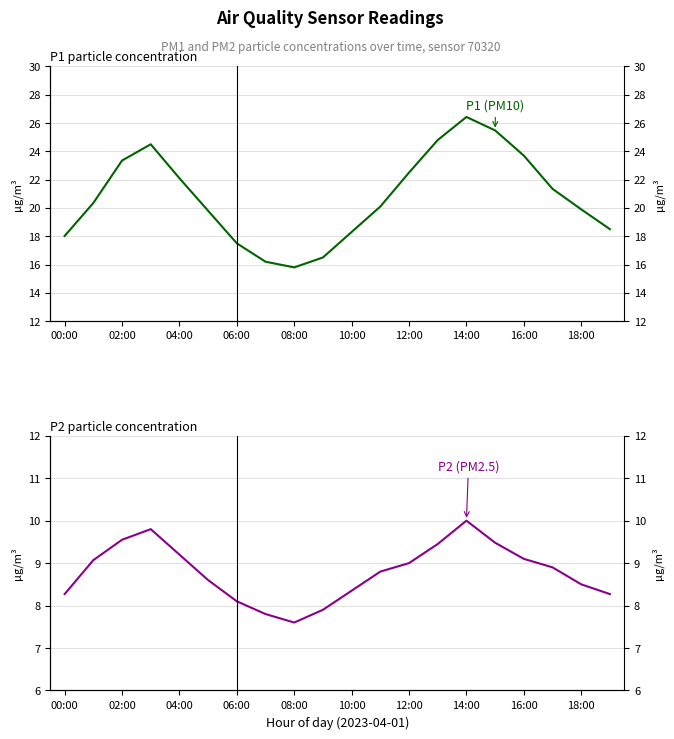

Is the value of P2 (PM2.5) at 02:00 greater than the value of P1 (PM10) at 18:00?

No